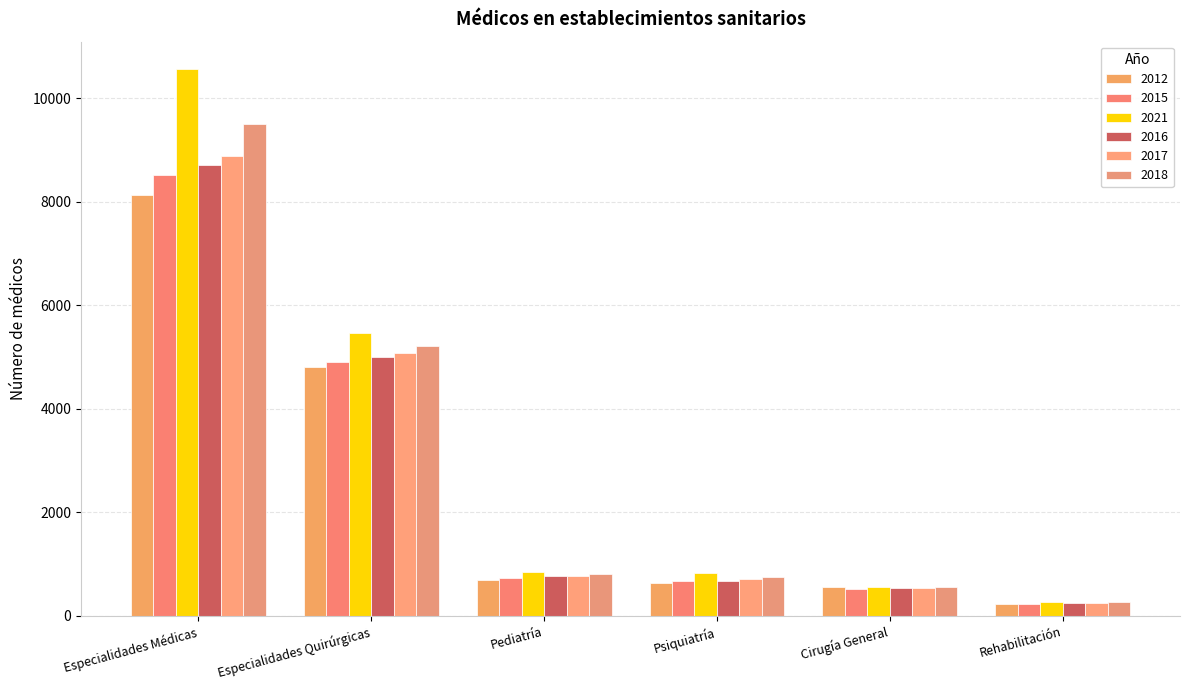

What is the average value of the 2017 series?

2703